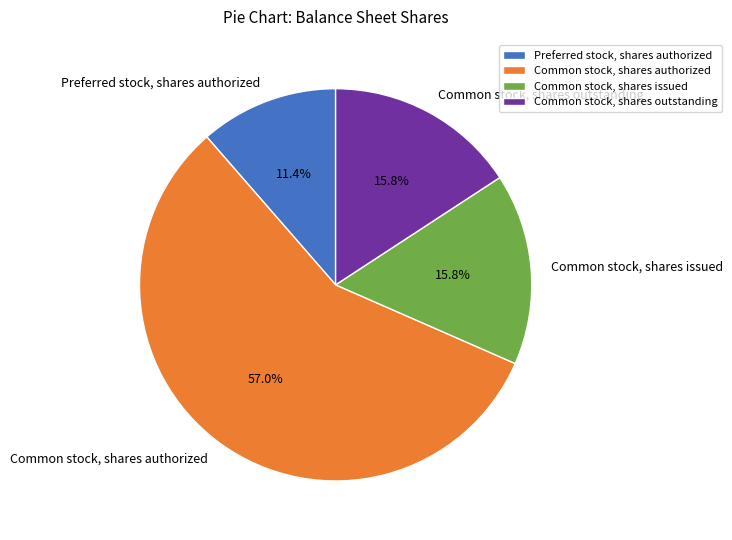

True or false: Common stock, shares outstanding accounts for 16% of the total.

True